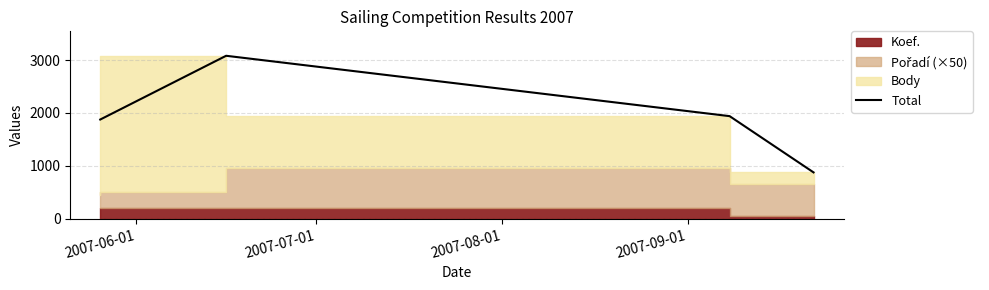

Count the number of categories in the chart.

4